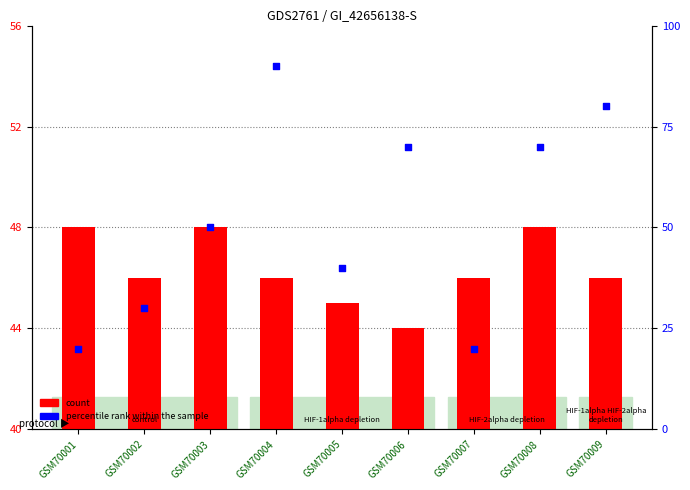

Is the value of count at GSM70004 greater than the value of percentile rank within the sample at GSM70008?

No